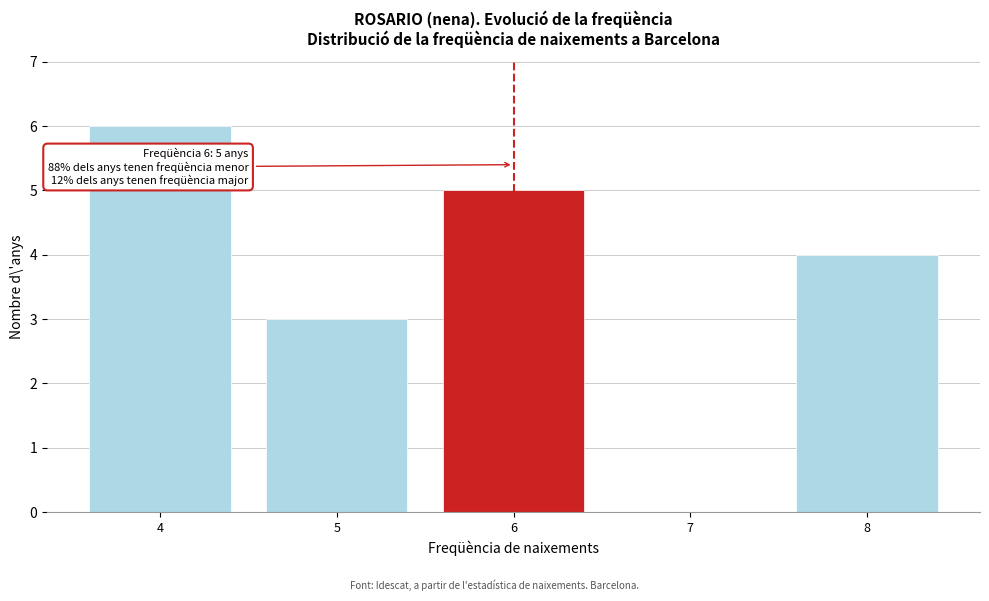

Reading left to right, extract all data points from this chart.

4=6	5=3	6=5	7=0	8=4